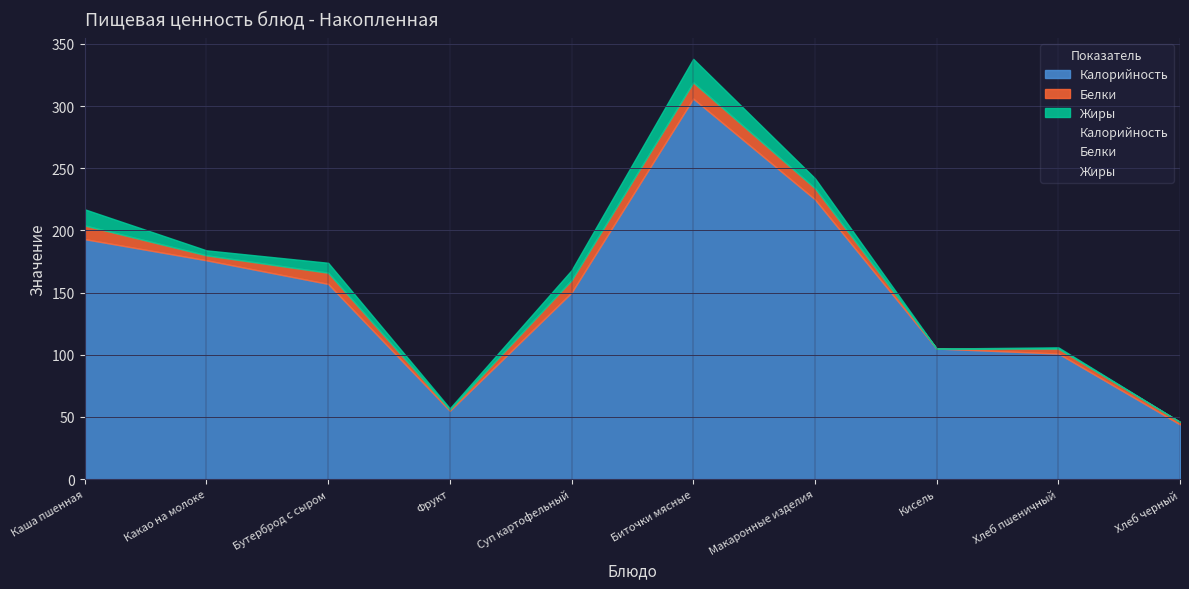

How many data points does each series have?

10